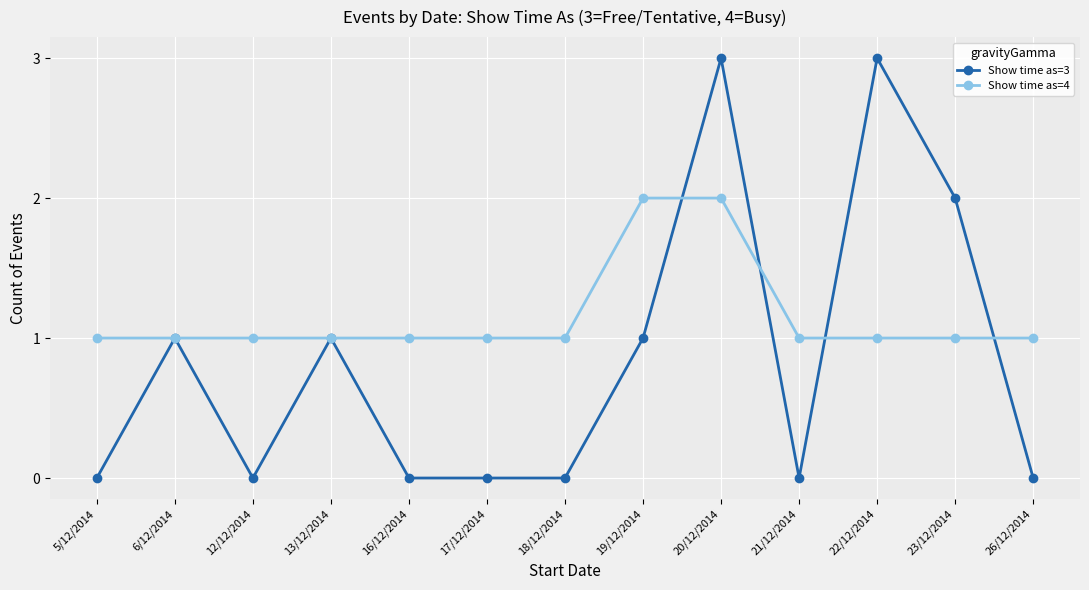

How many lines are shown in the chart?

2